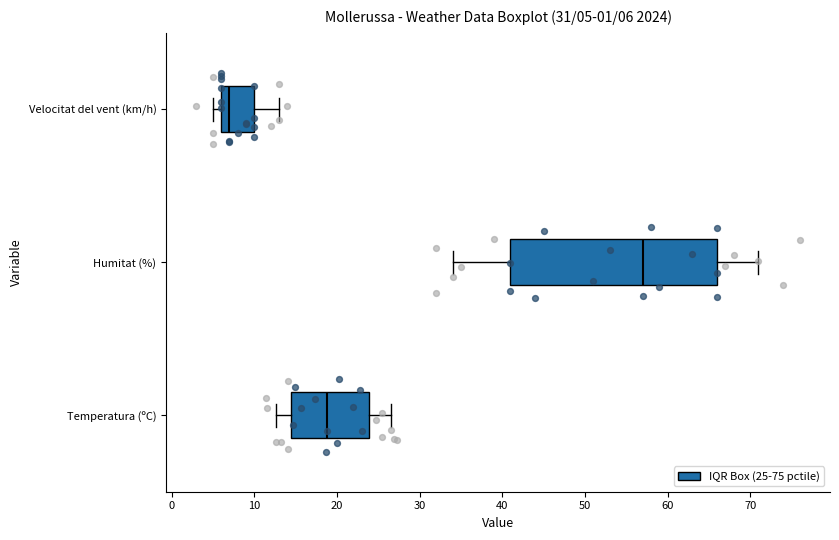

Which box has the furthest to the right median line?

Humitat (%)